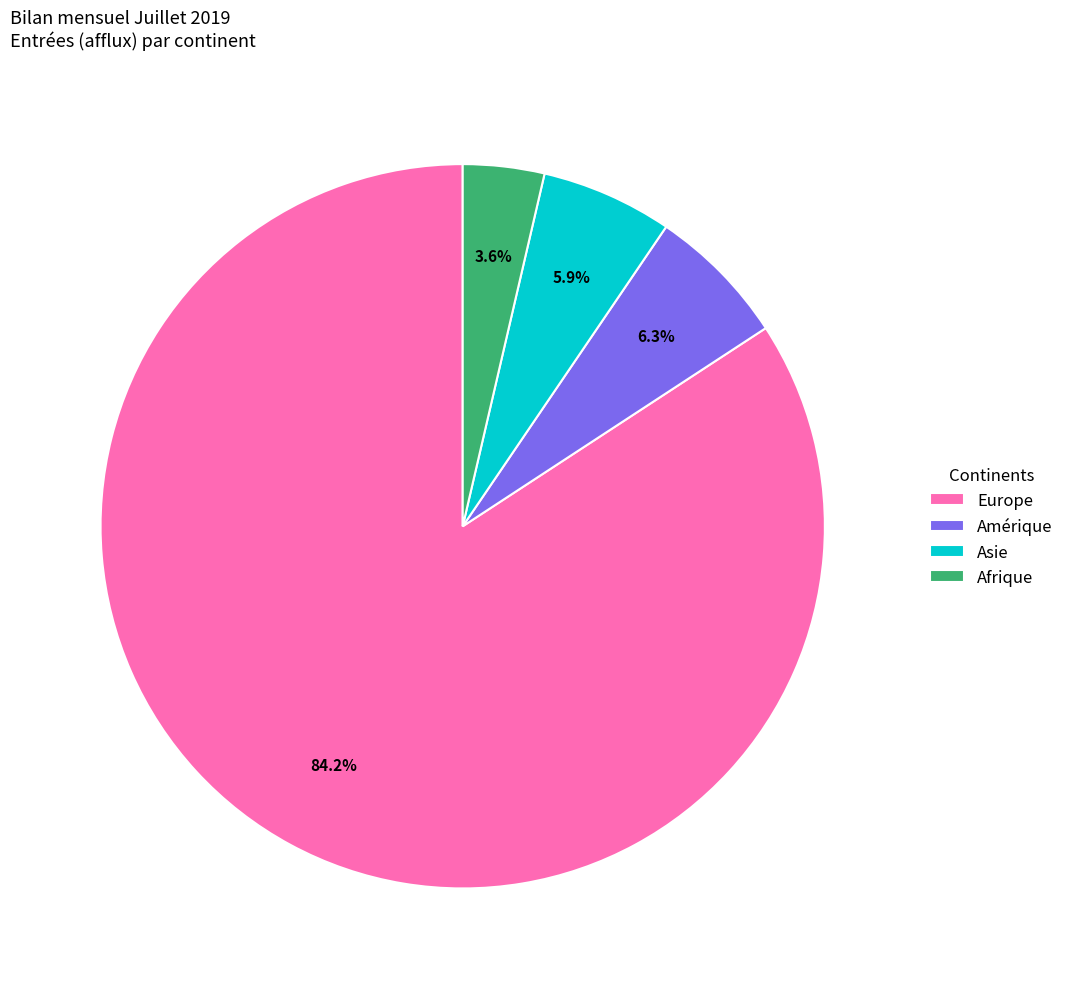

What is the ratio of the value at Afrique to the value at Amérique?

0.6